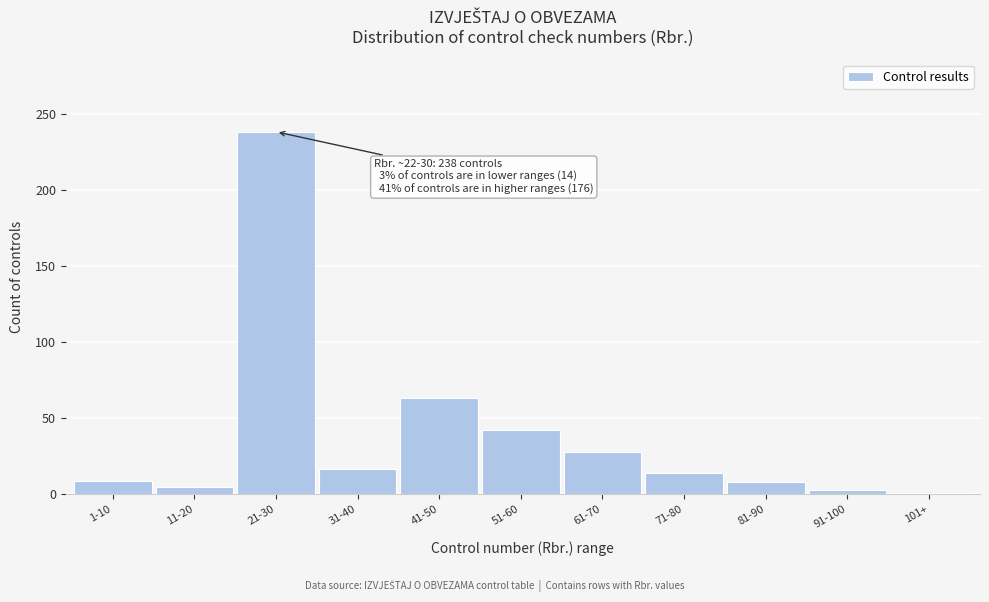

What is the average value?

39